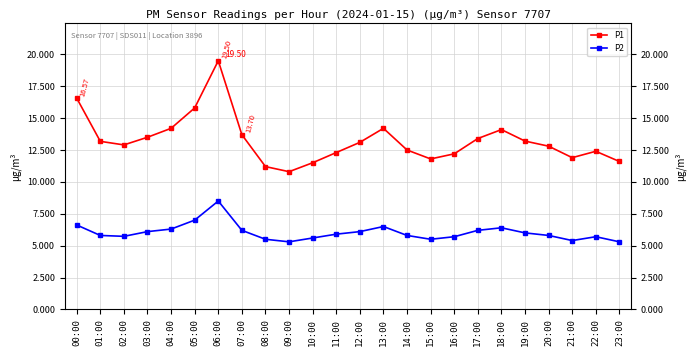

True or false: P2 and P1 intersect in this chart.

False